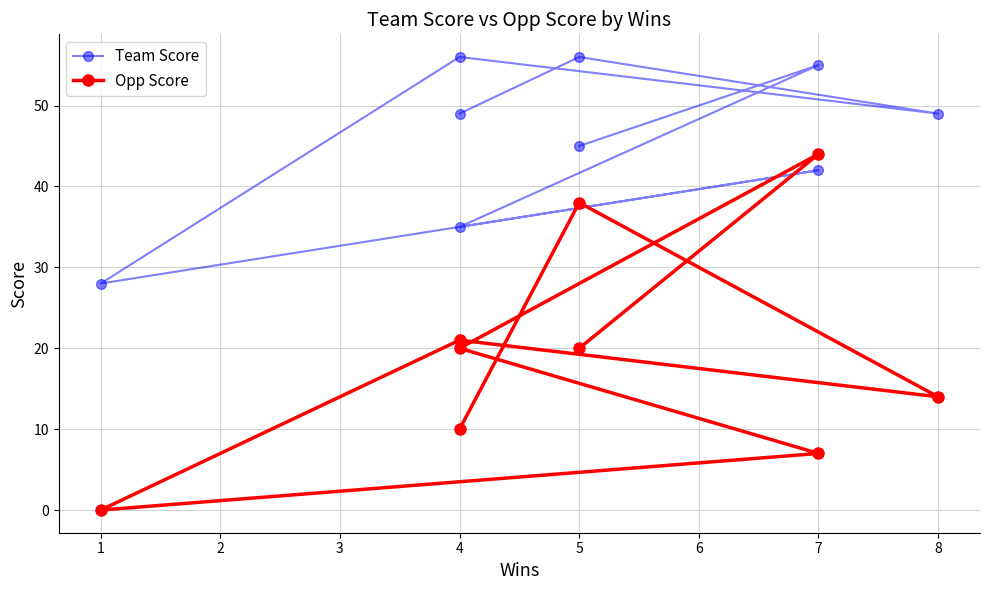

Which series changed the most between 5 and 8?

Opp Score